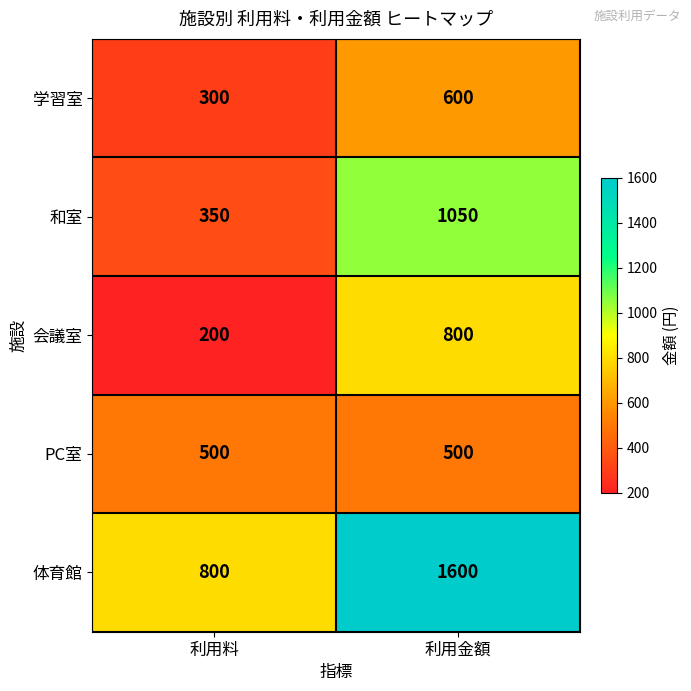

How many categories are shown in the chart?

2